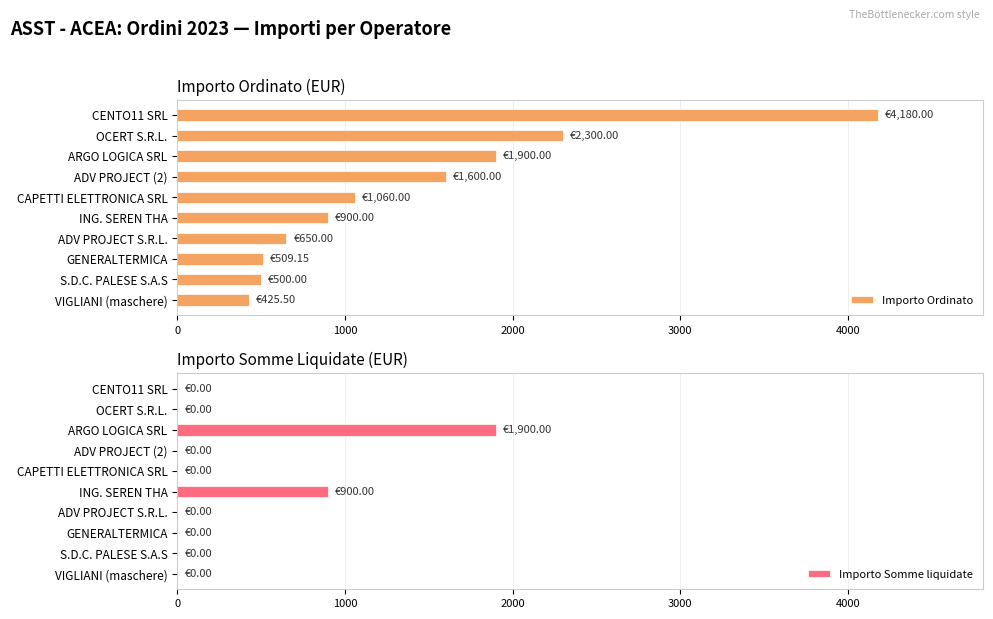

What is the difference between the Importo Ordinato values at S.D.C. PALESE S.A.S and OCERT S.R.L.?

1800.0